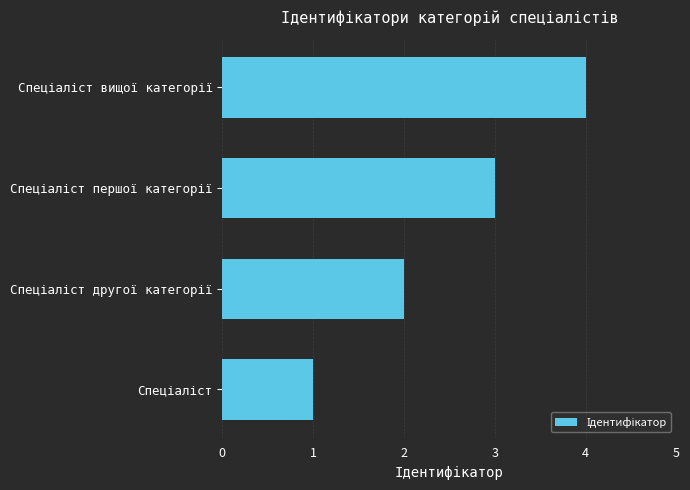

What is the maximum value shown in the chart?

4